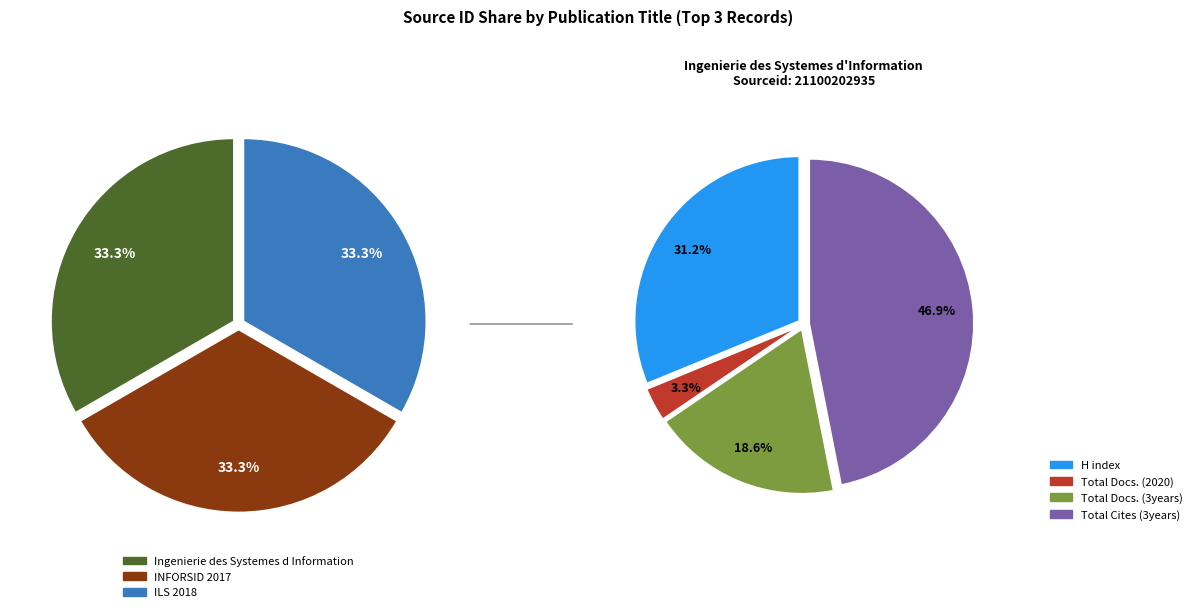

To the nearest percent, what portion does INFORSID 2017 represent?

33%